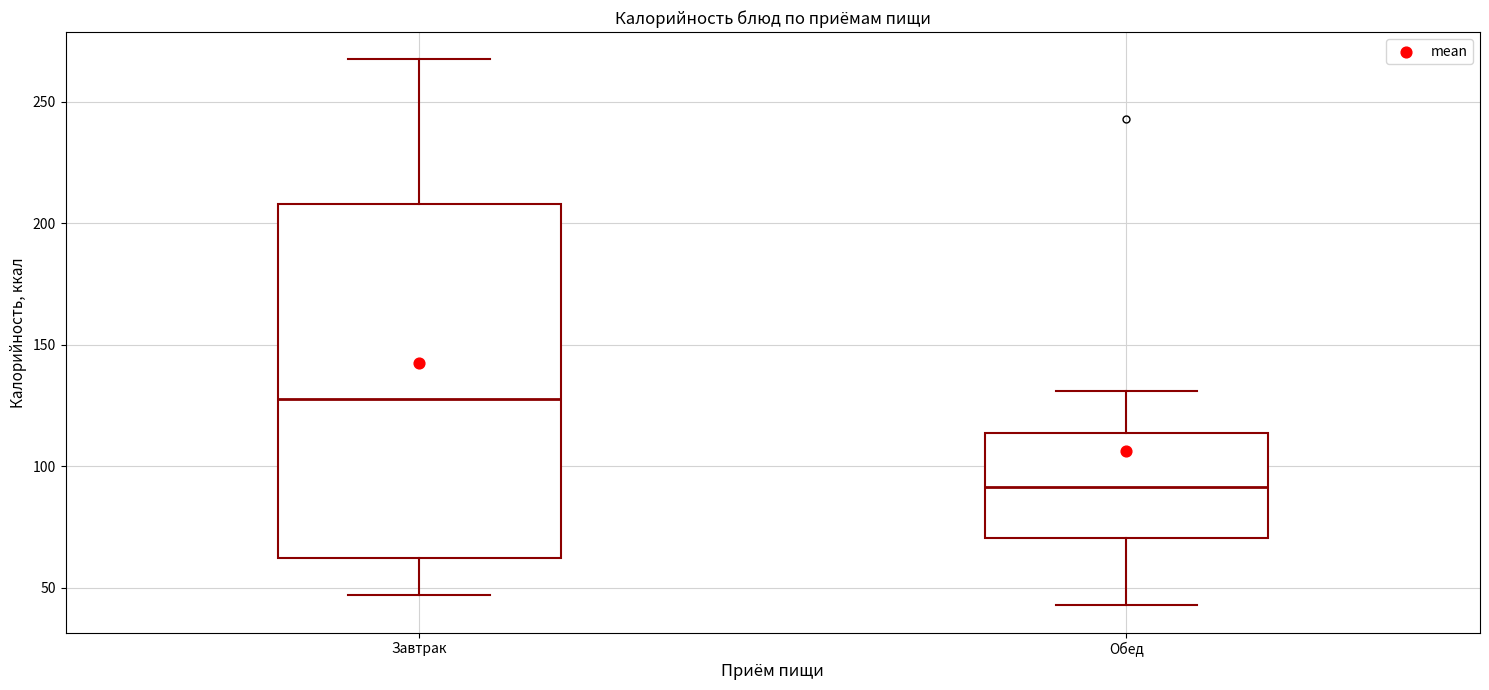

Comparing the boxes themselves (not the whiskers), which one is the tallest?

Завтрак